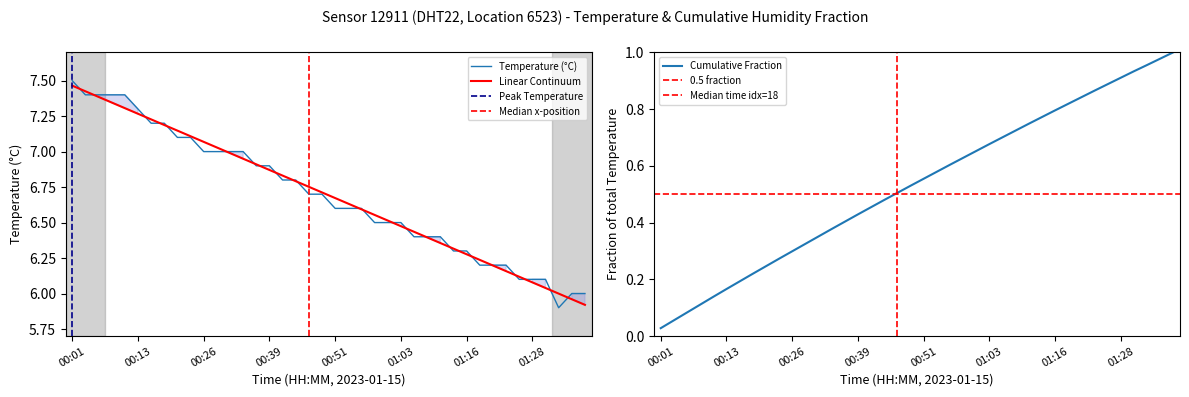

The chart shows a value of 7.1 at 00:23. True or false?

True